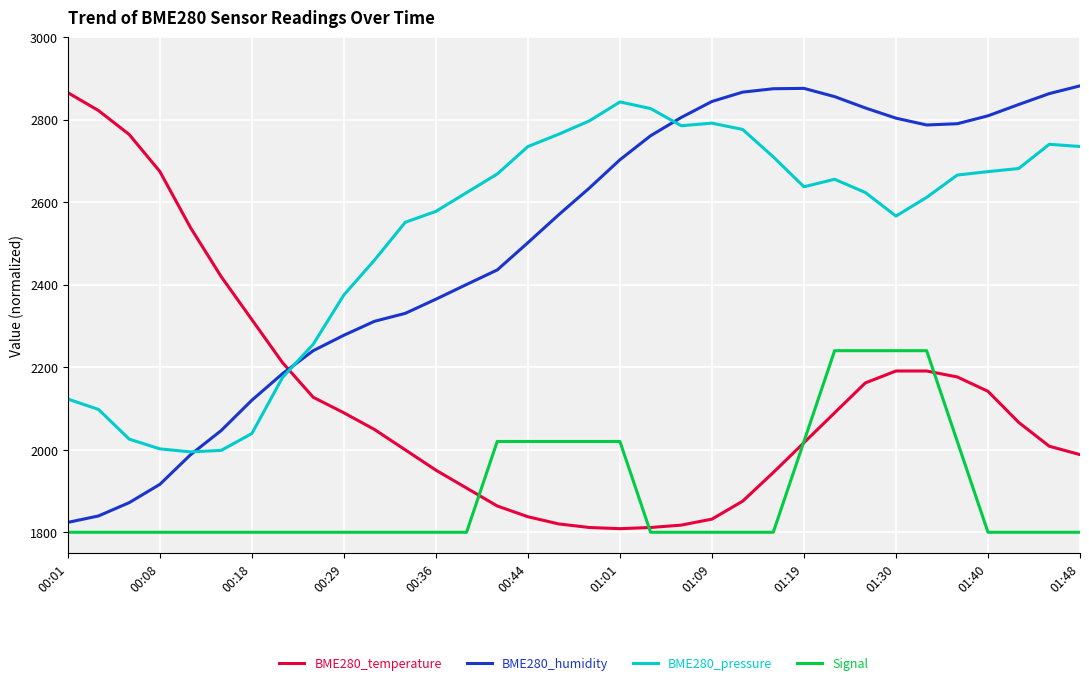

What is the difference between the second highest and minimum values in the BME280_temperature series?

1013.2